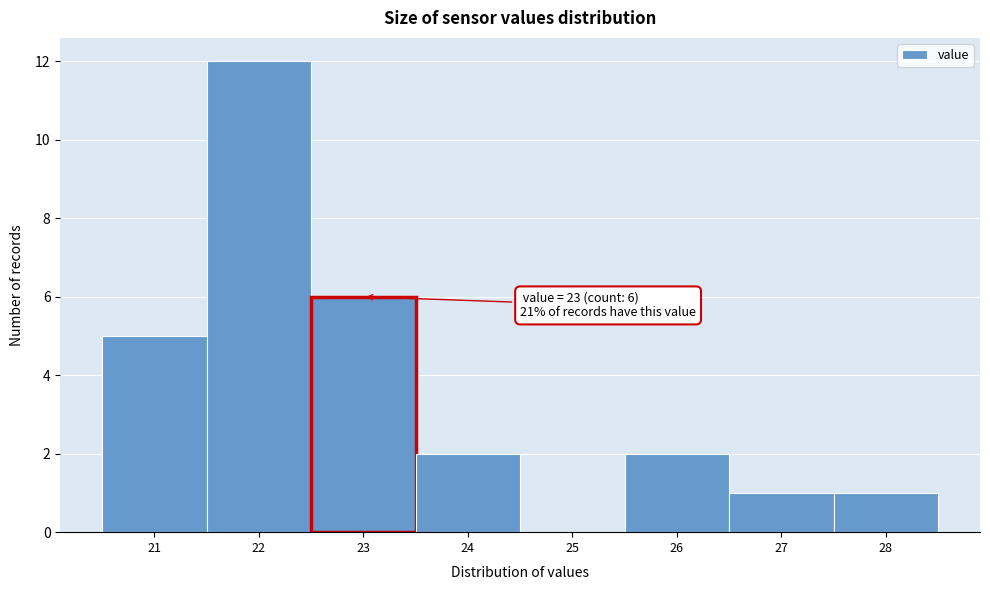

Which range on the x-axis has the tallest bar?

21.5 to 22.5